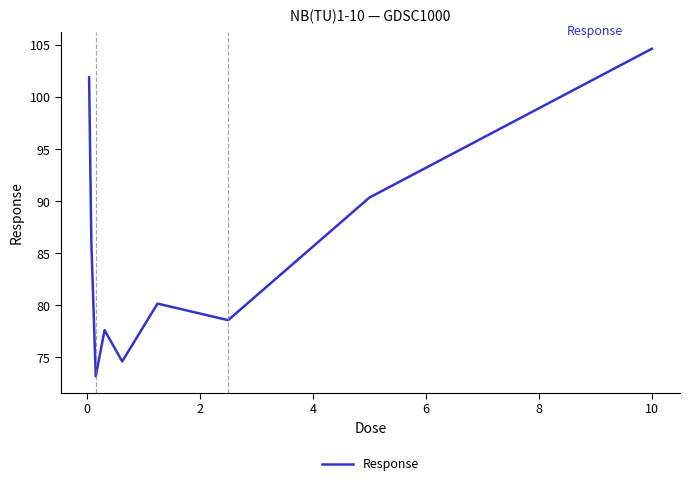

What is the minimum value shown in the chart?

73.2